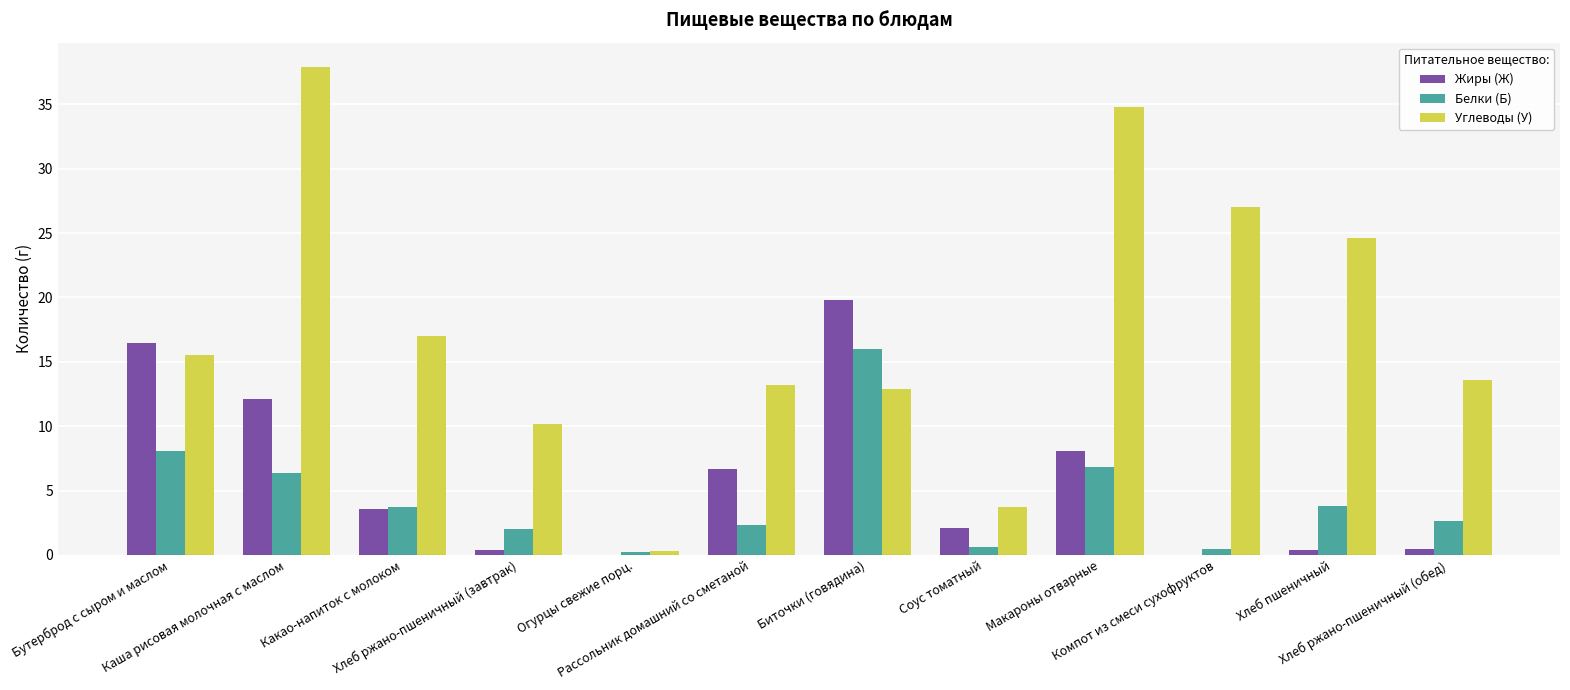

What is the maximum value shown in the chart?

37.9